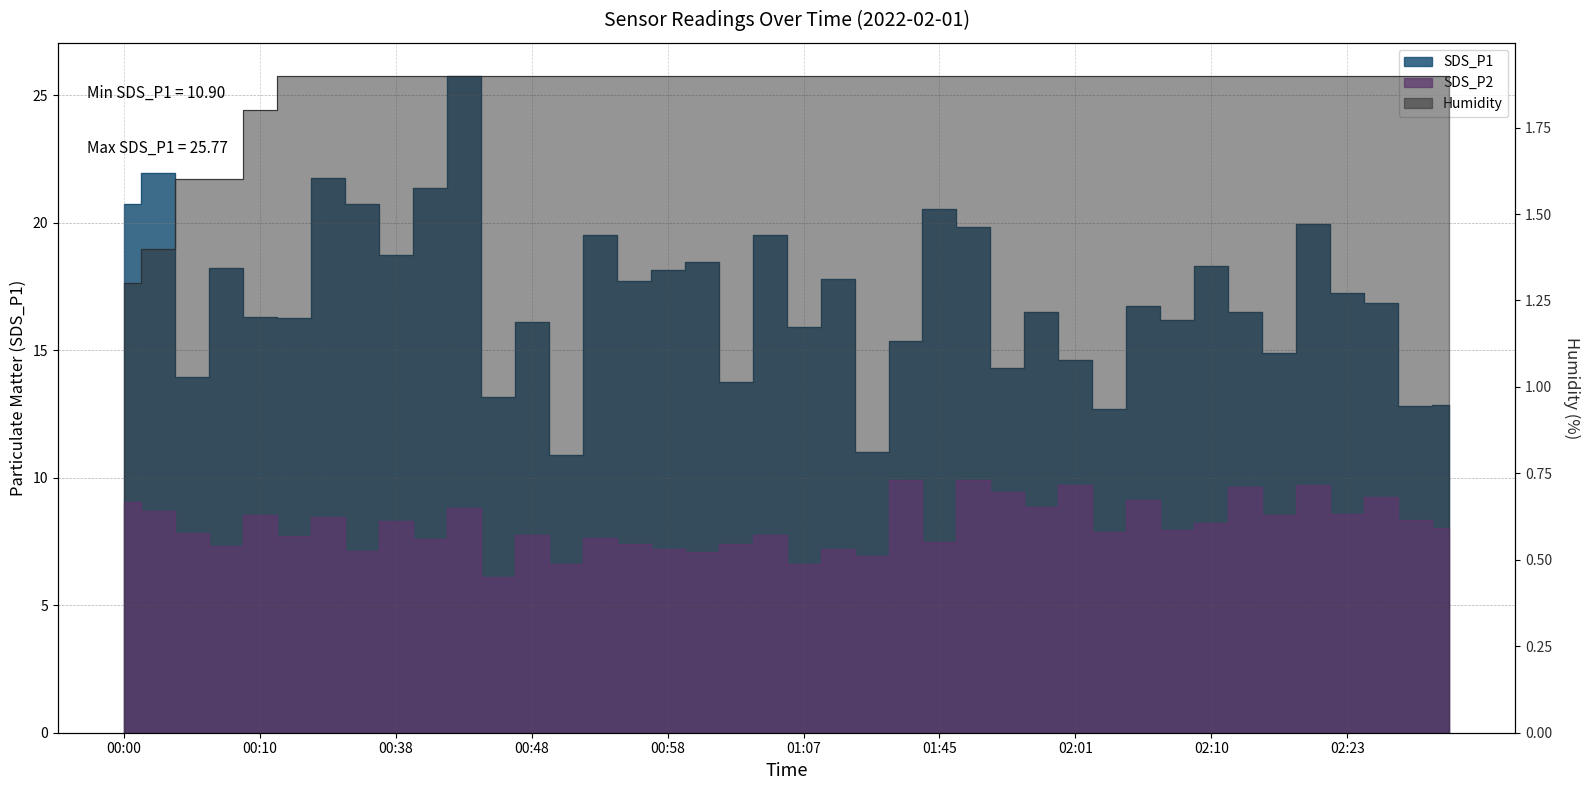

Count the number of categories in the chart.

40